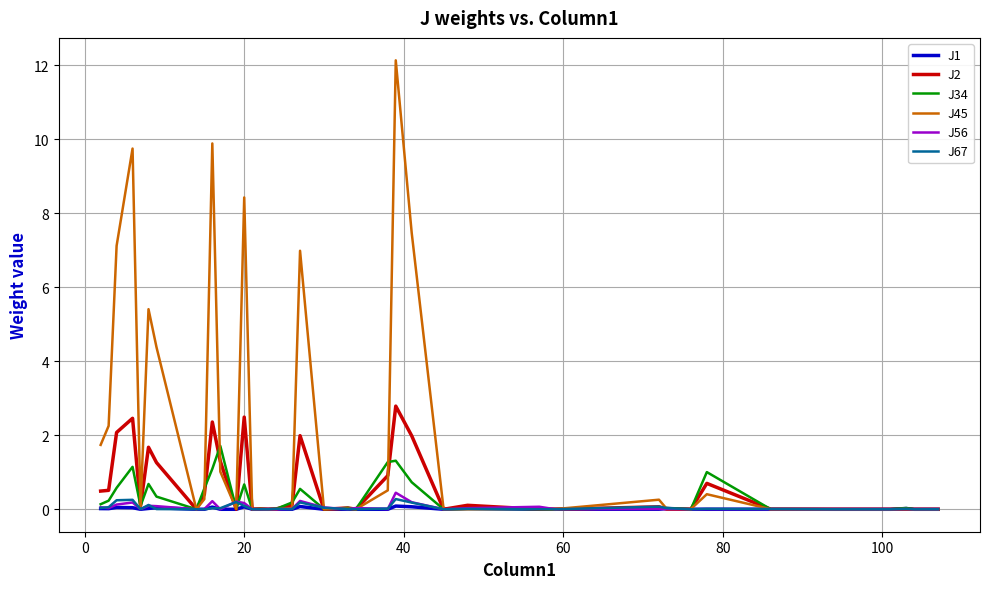

What is the highest value of the J45 series?

12.1